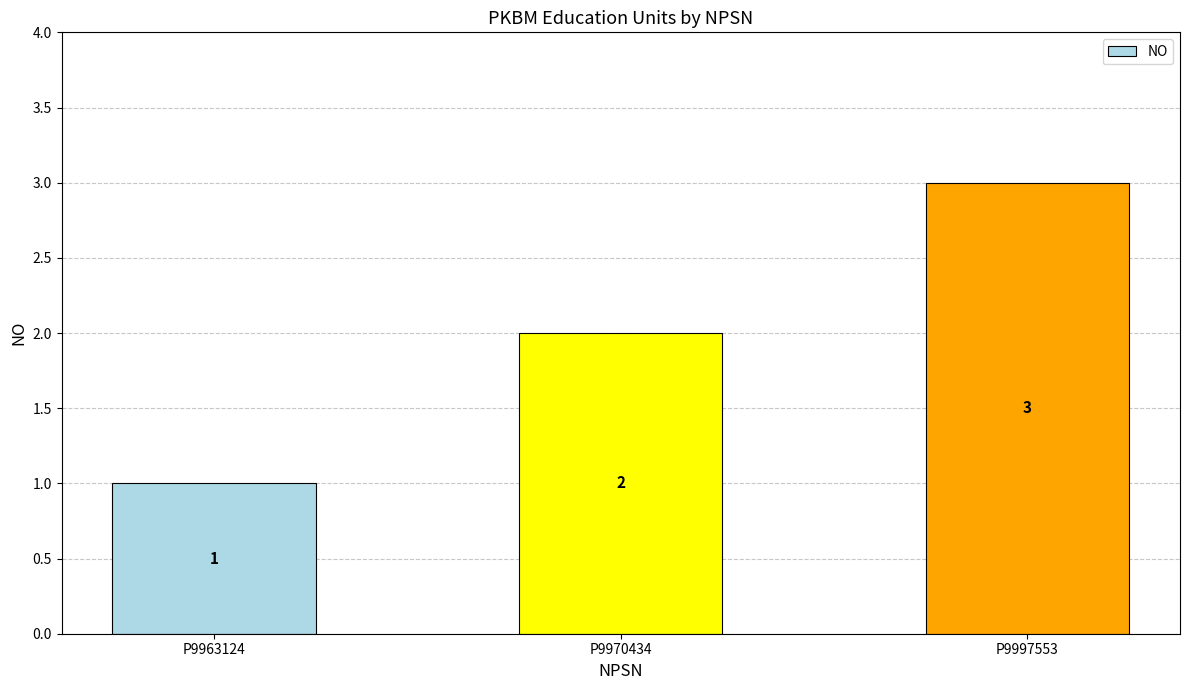

Rank the categories by value from lowest to highest.

P9963124, P9970434, P9997553